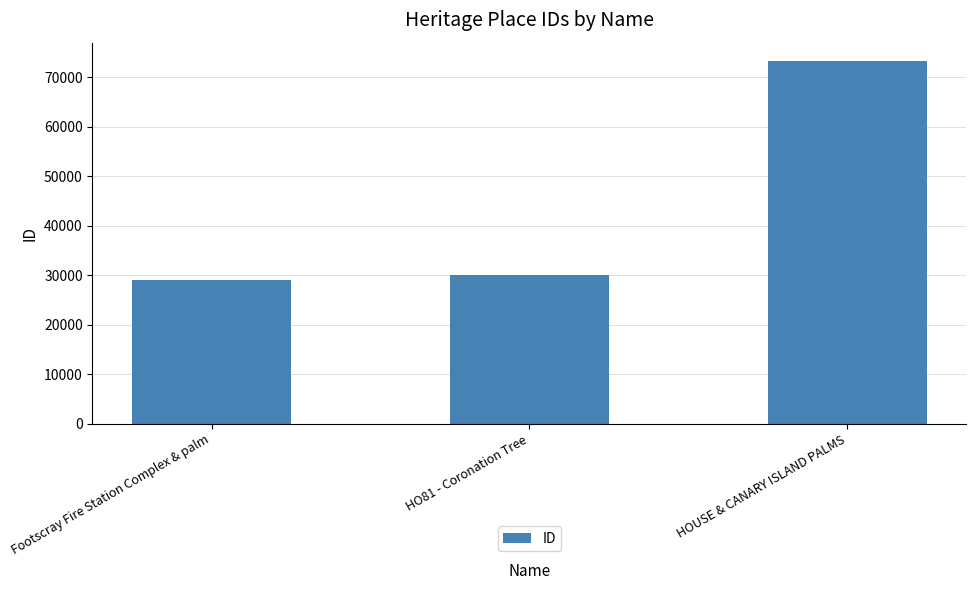

What is the change in value from HO81 - Coronation Tree to HOUSE & CANARY ISLAND PALMS?

+43180